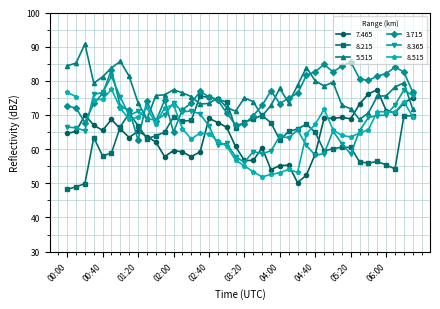

Which series has the largest total across all categories?

5.515